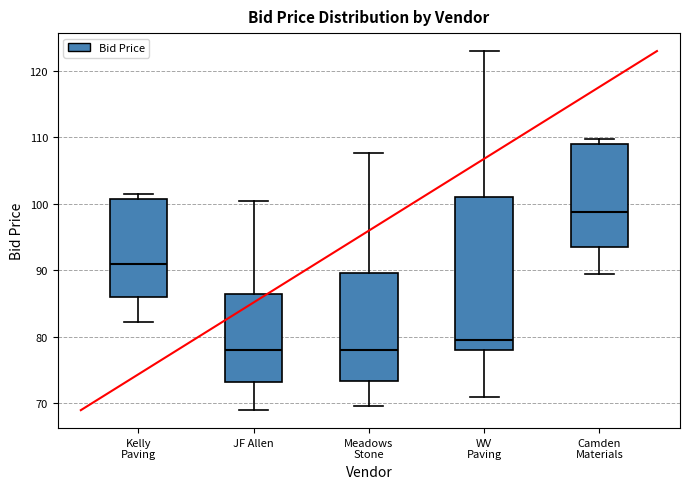

Reading left to right, transcribe this box plot: for each box, give where its median line is, the range the box spans, and where its two whiskers end, as read against the y-axis. The values are not printed on the chart, so give them approximately, as read against the axis.

Kelly Paving: median 91, box 86 to 101, whiskers 82 to 102
JF Allen: median 78, box 73 to 86, whiskers 69 to 100
Meadows Stone: median 78, box 73 to 90, whiskers 70 to 108
WV Paving: median 80, box 78 to 101, whiskers 71 to 123
Camden Materials: median 99, box 94 to 109, whiskers 90 to 110